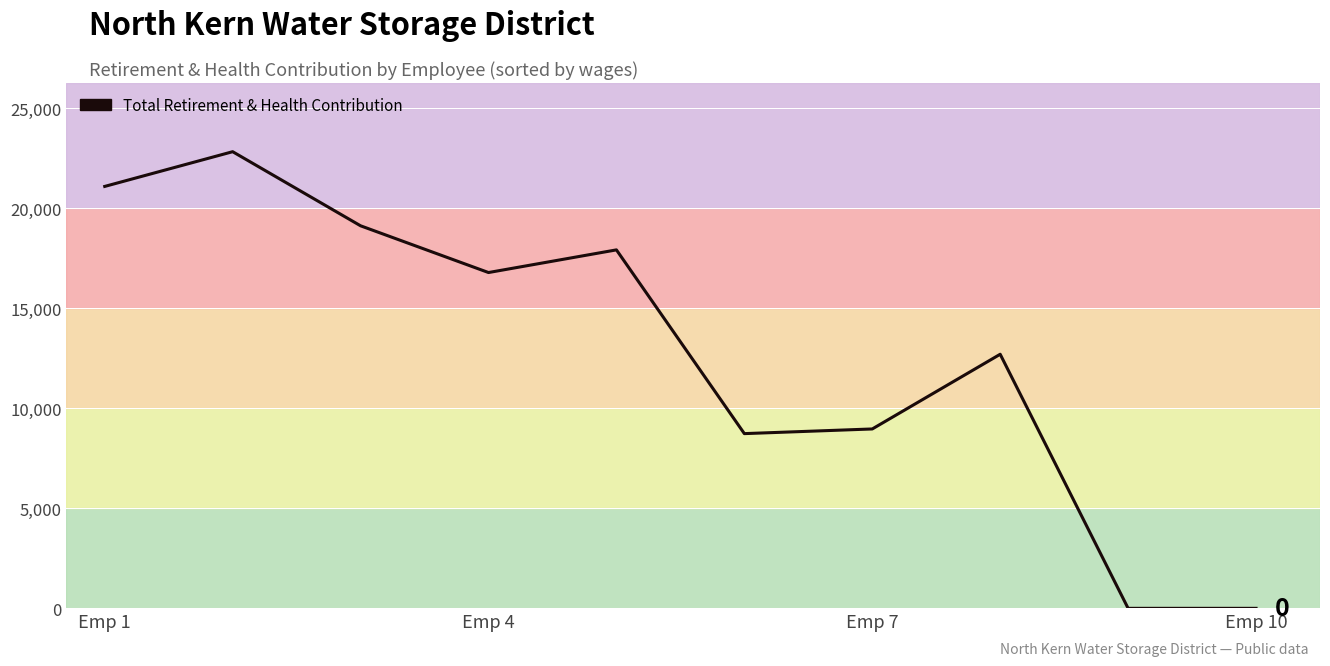

What is the maximum value shown in the chart?

22832